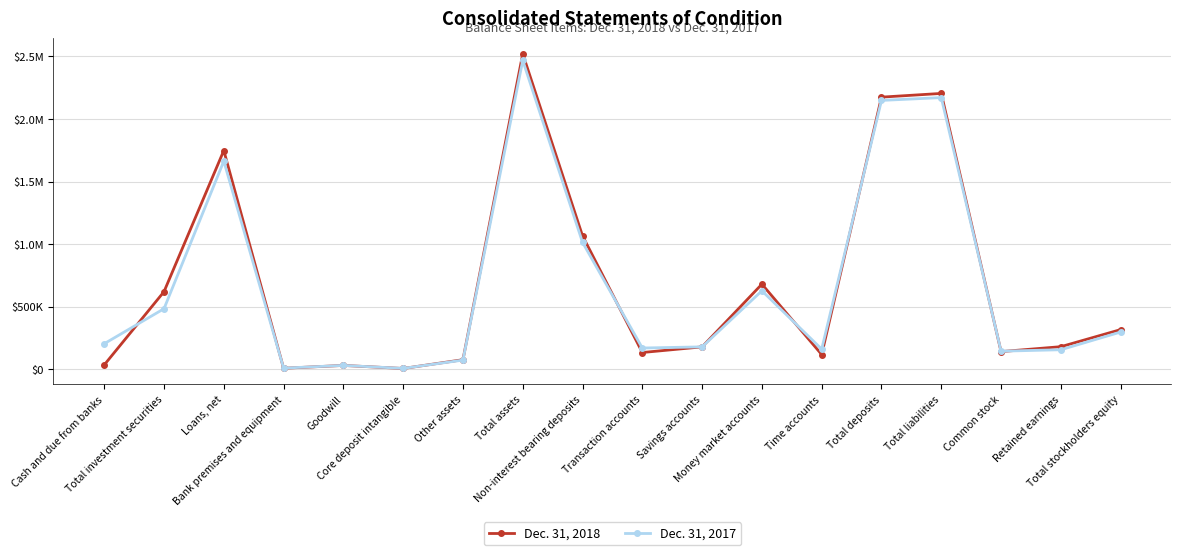

How many interior local peaks does the Dec. 31, 2017 series have?

5